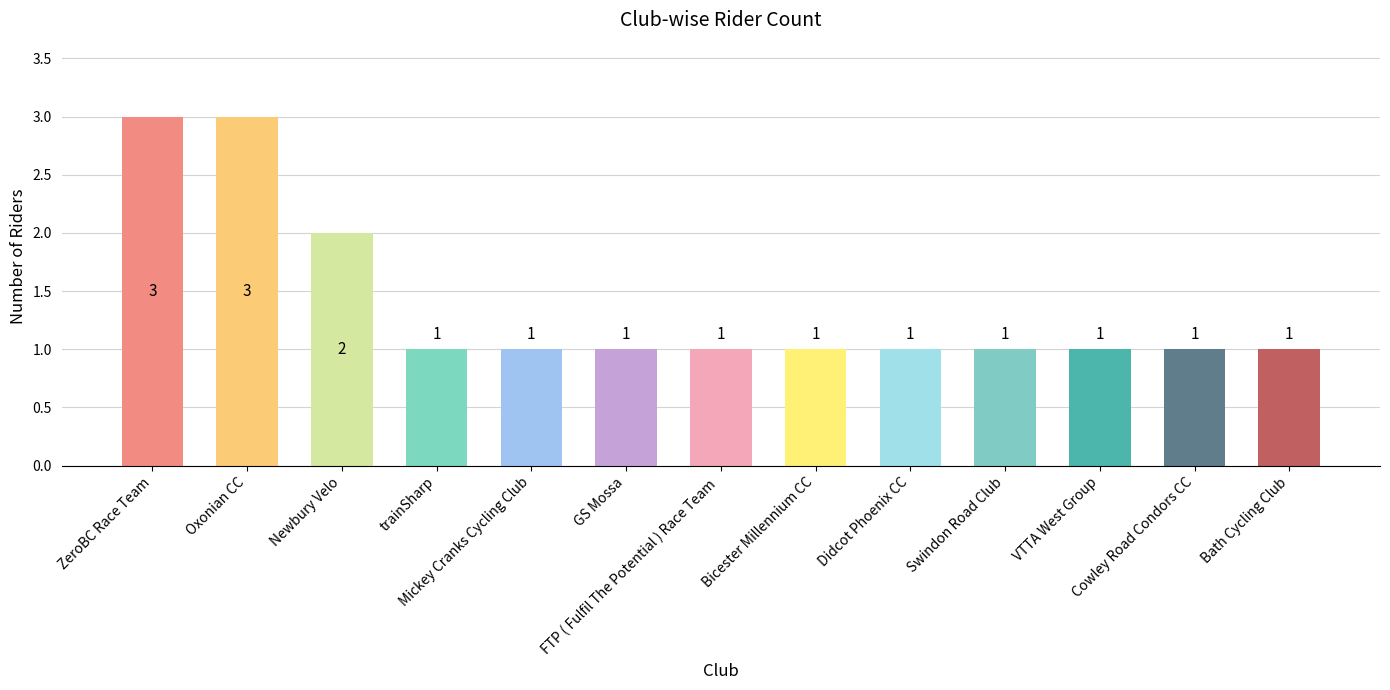

What is the greatest value displayed?

3